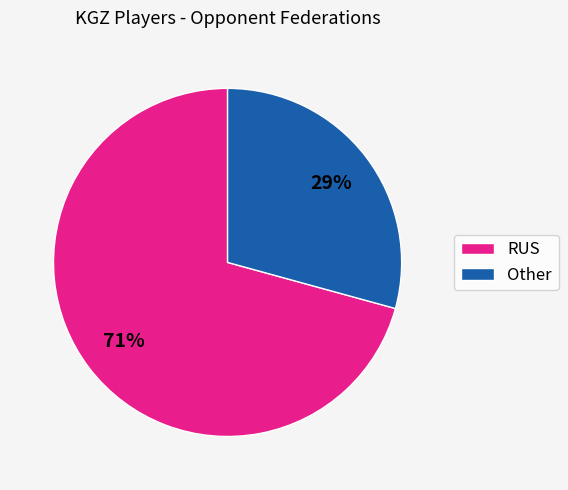

Is there a majority slice in this chart?

Yes